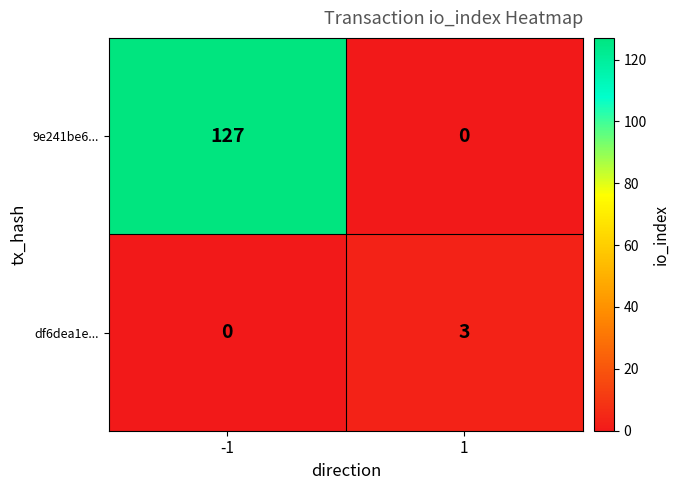

What is the total value across all series at -1?

127